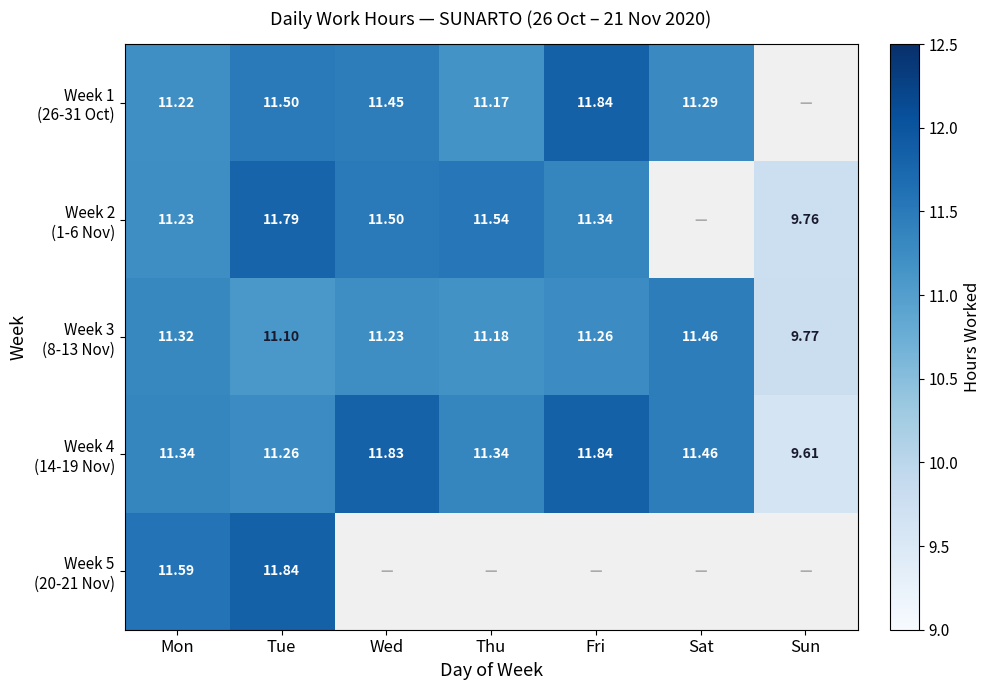

Which series changed the most between Mon and Fri?

Week 1 (26-31 Oct)